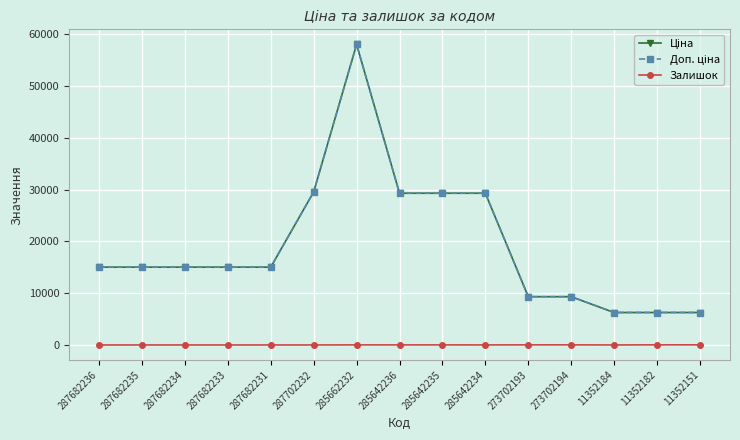

Reading left to right, extract all data points from this chart.

Ціна: 15019.2	15019.2	15019.2	15019.2	15019.2	29548.9	58037.0	29294.9	29294.9	29294.9	9321.4	9321.4	6266.7	6266.7	6266.7
Доп. ціна: 15019.2	15019.2	15019.2	15019.2	15019.2	29548.9	58037.0	29294.9	29294.9	29294.9	9321.4	9321.4	6266.7	6266.7	6266.7
Залишок: 0.0	0.0	0.0	0.0	0.0	0.0	12.0	11.0	11.0	5.0	19.0	18.0	0.0	23.0	21.0